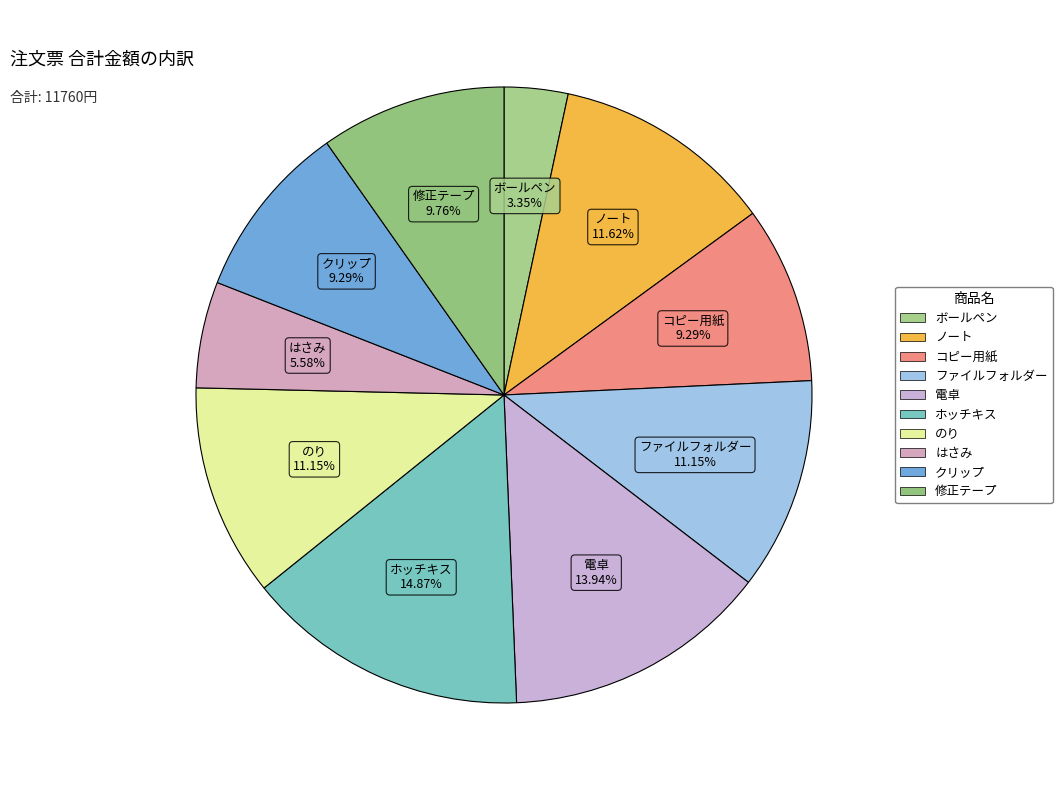

To the nearest percent, what percentage of the pie is のり?

11%